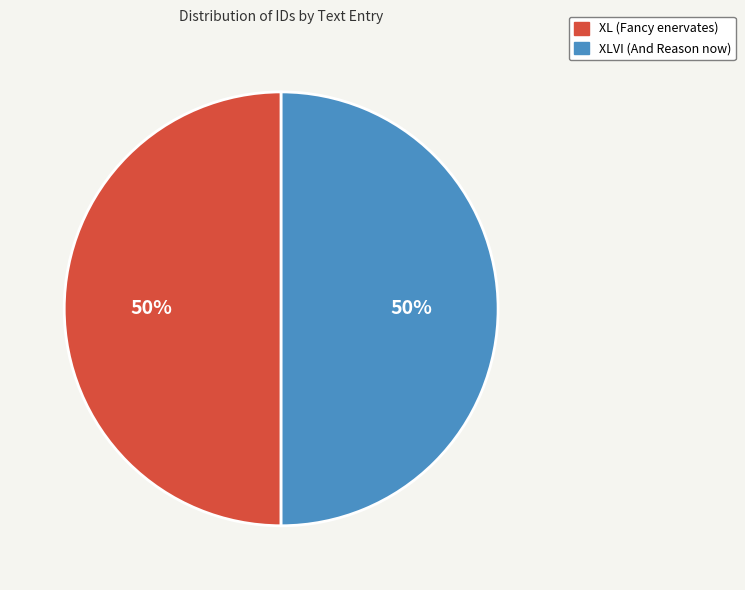

Combined, do XL (Fancy enervates) and XLVI (And Reason now) account for over 50%?

Yes